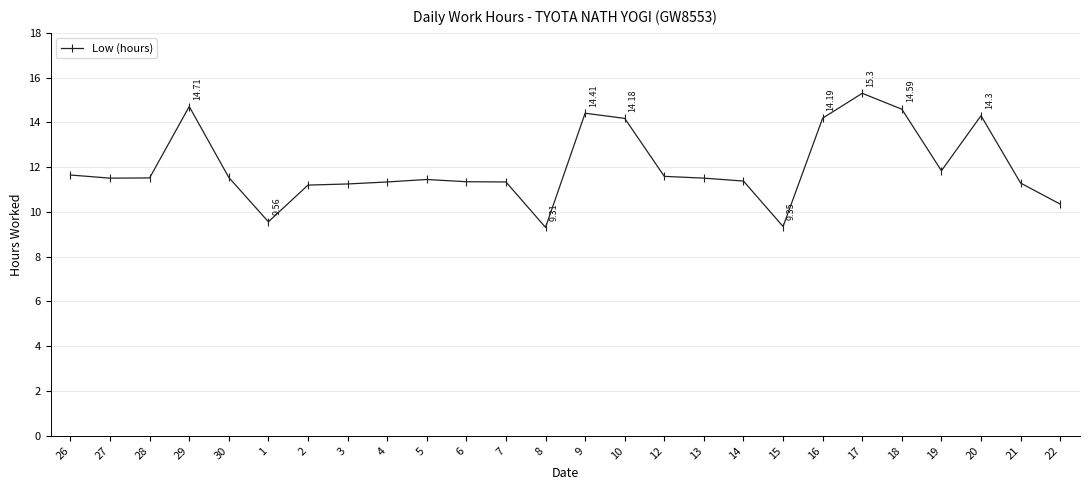

What is the minimum value shown in the chart?

9.3